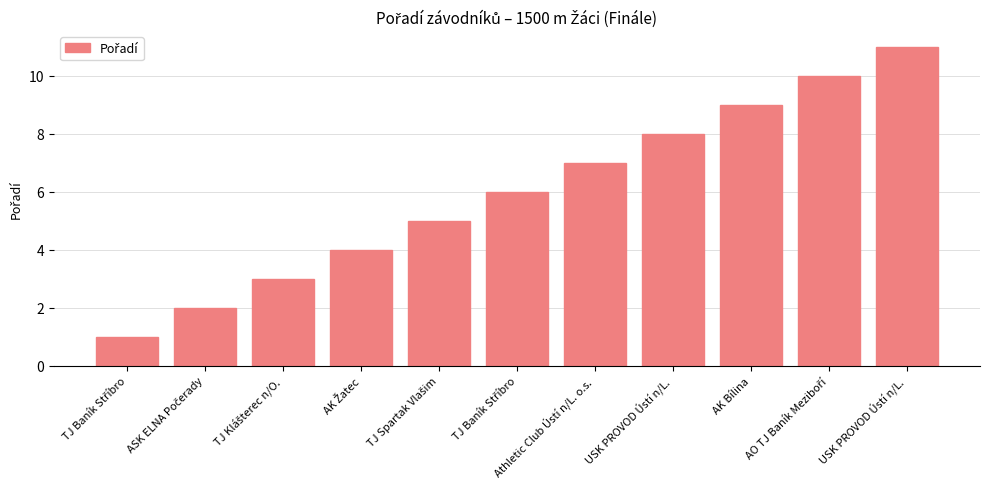

What is the maximum value shown in the chart?

11